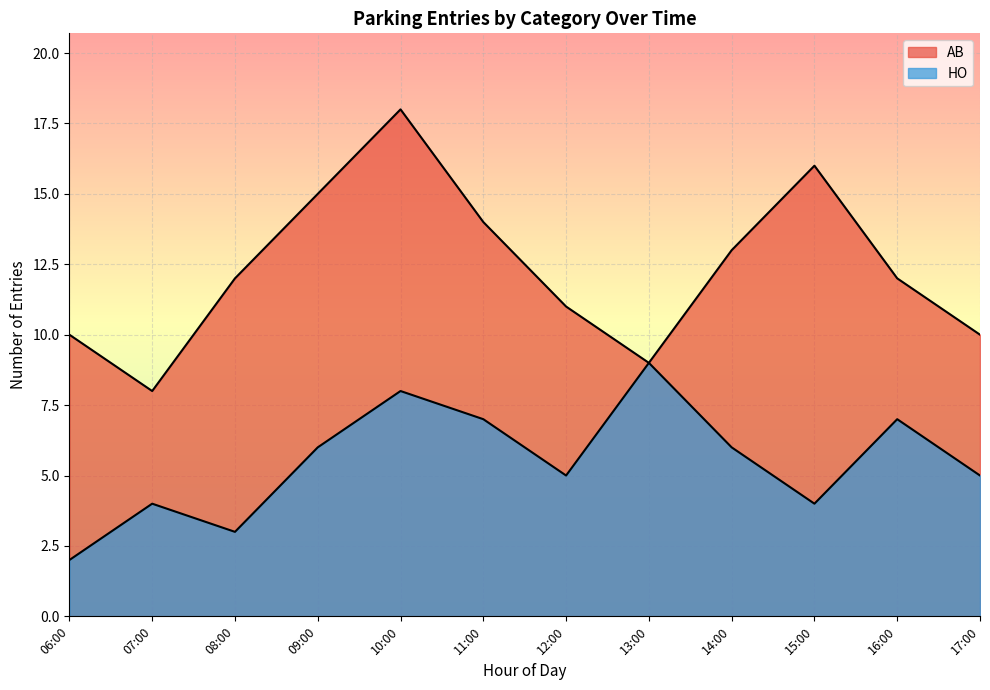

How many interior local peaks does the HO series have?

4